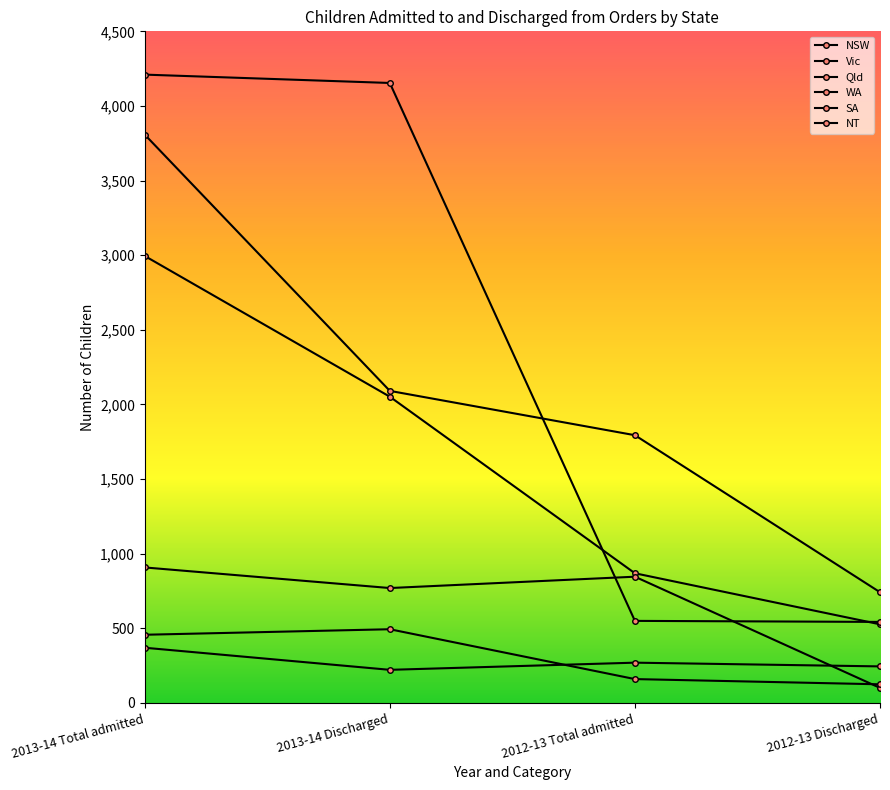

How many lines are shown in the chart?

6